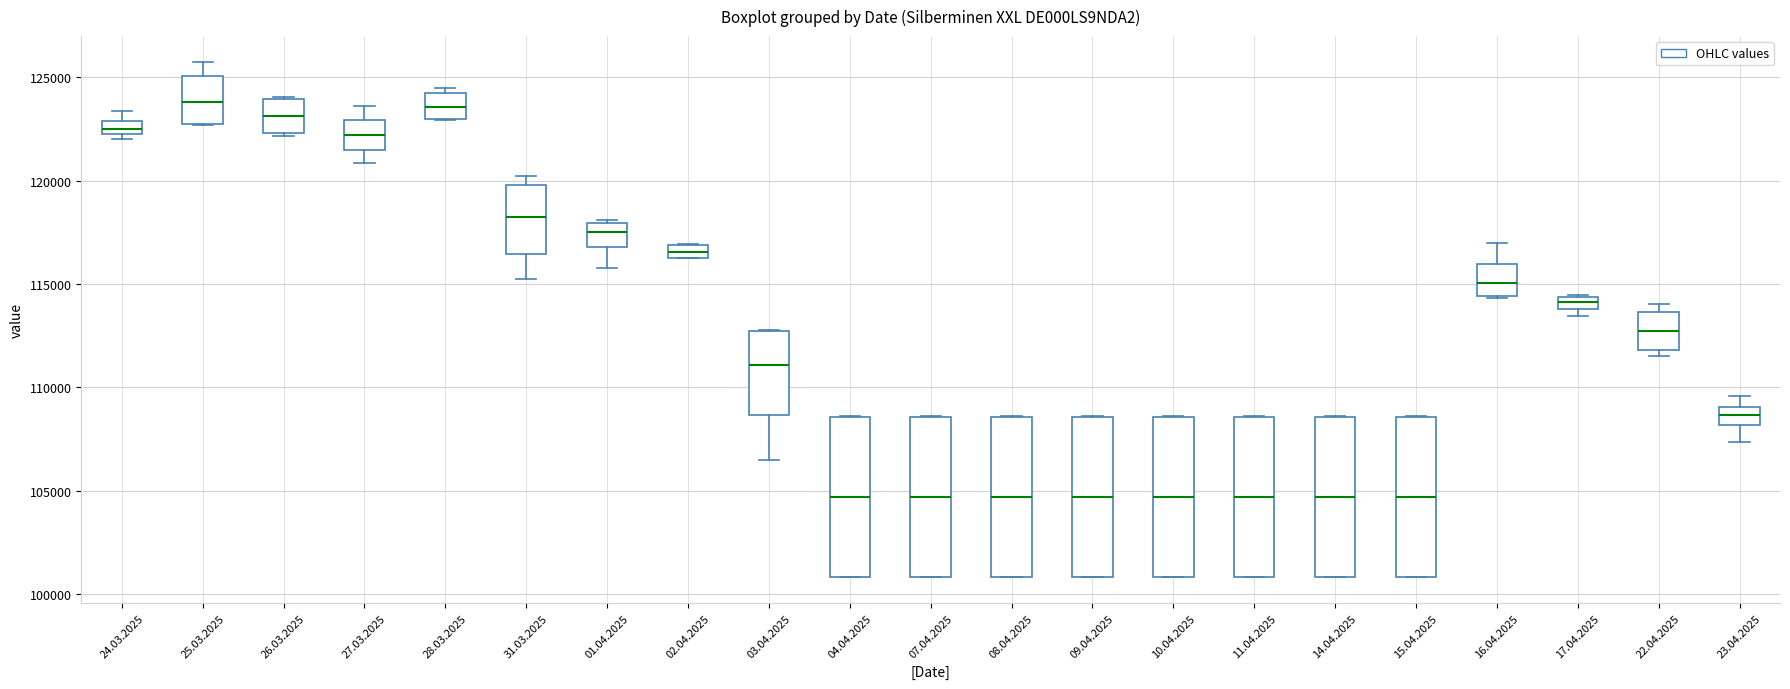

Where is the upper edge of the box for 03.04.2025 on the y-axis? The values are not printed on the chart, so give them approximately, as read against the axis.

112500